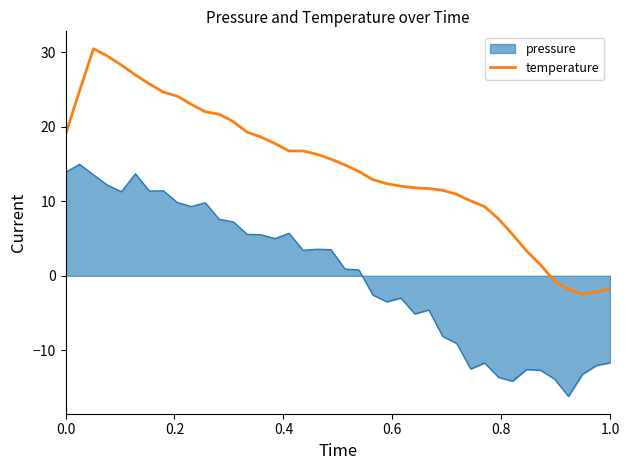

What is the minimum value shown in the chart?

-16.2